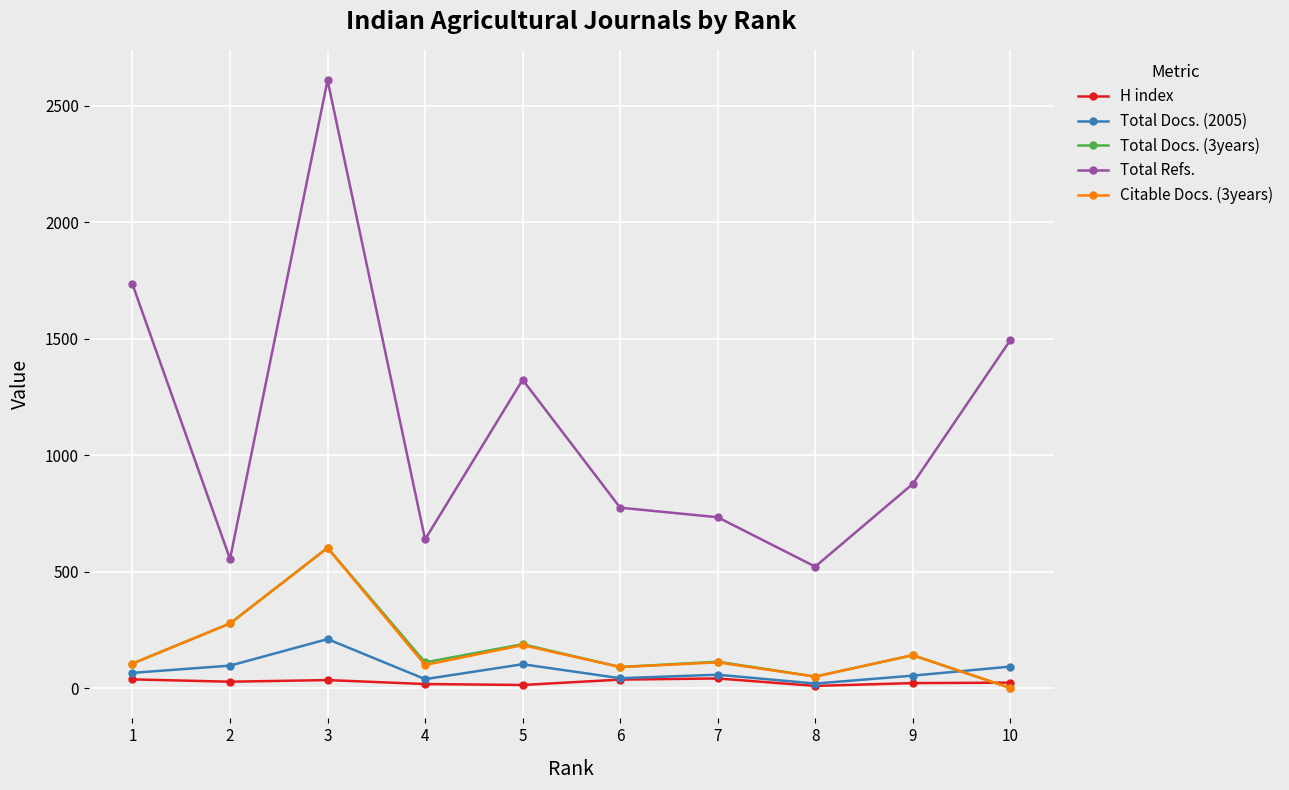

True or false: H index has more than 0 interior local peaks.

True